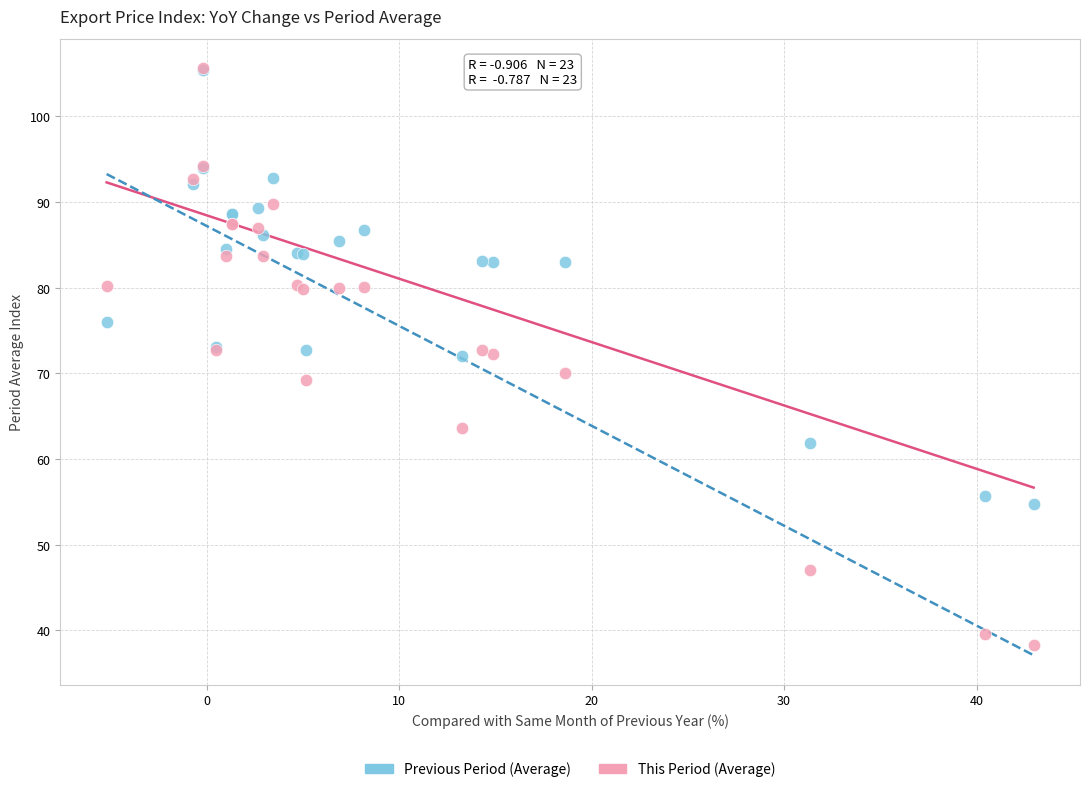

What are all the series names shown in the legend?

Previous Period (Average), This Period (Average)